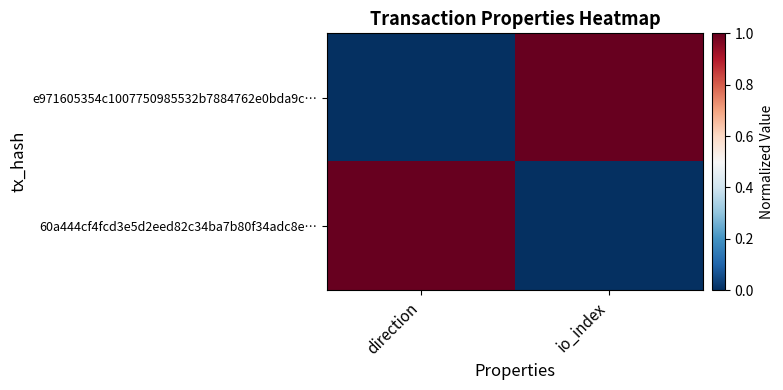

Reading right to left, extract all data points from this chart.

e971605354c1007750985532b7884762e0bda9c…: io_index=1	direction=0
60a444cf4fcd3e5d2eed82c34ba7b80f34adc8e…: io_index=0	direction=1